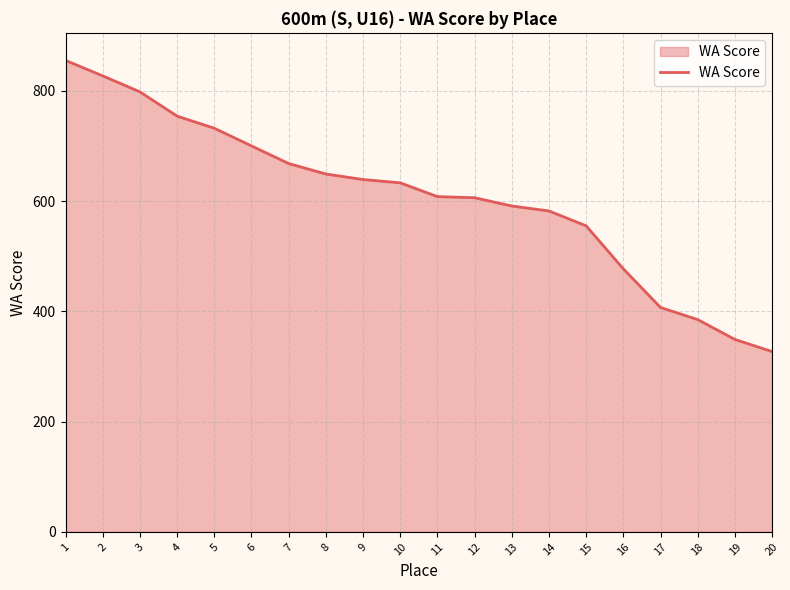

How many distinct data groups are displayed?

1